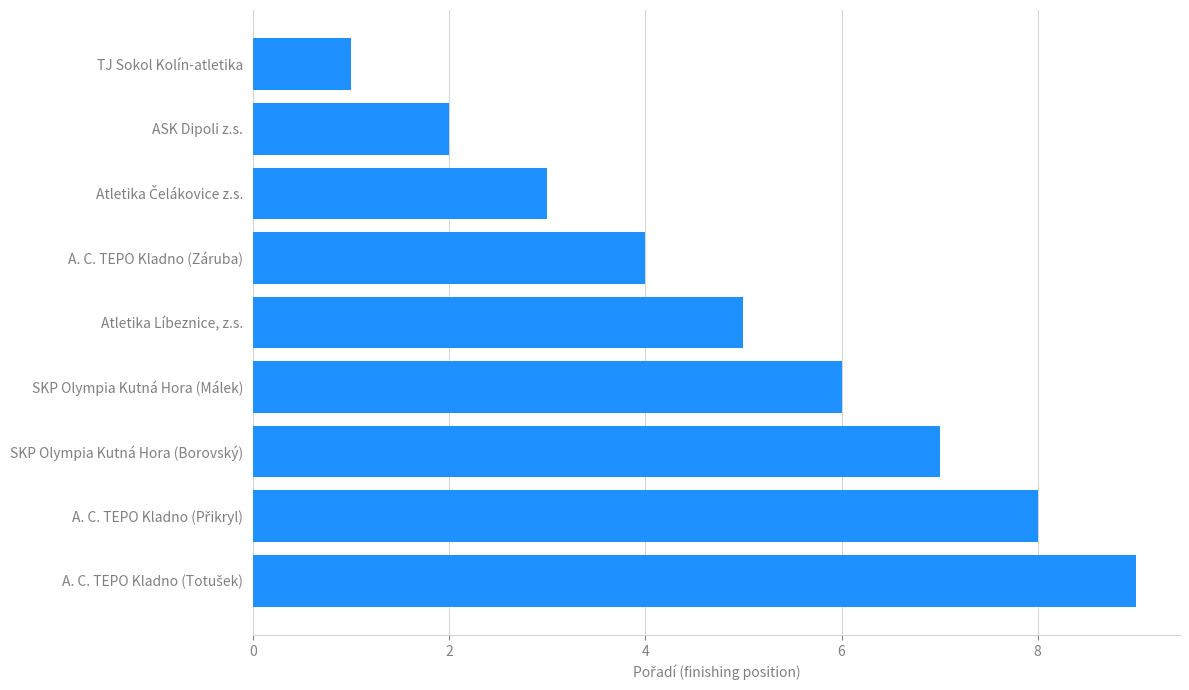

Read the value at SKP Olympia Kutná Hora (Borovský).

7